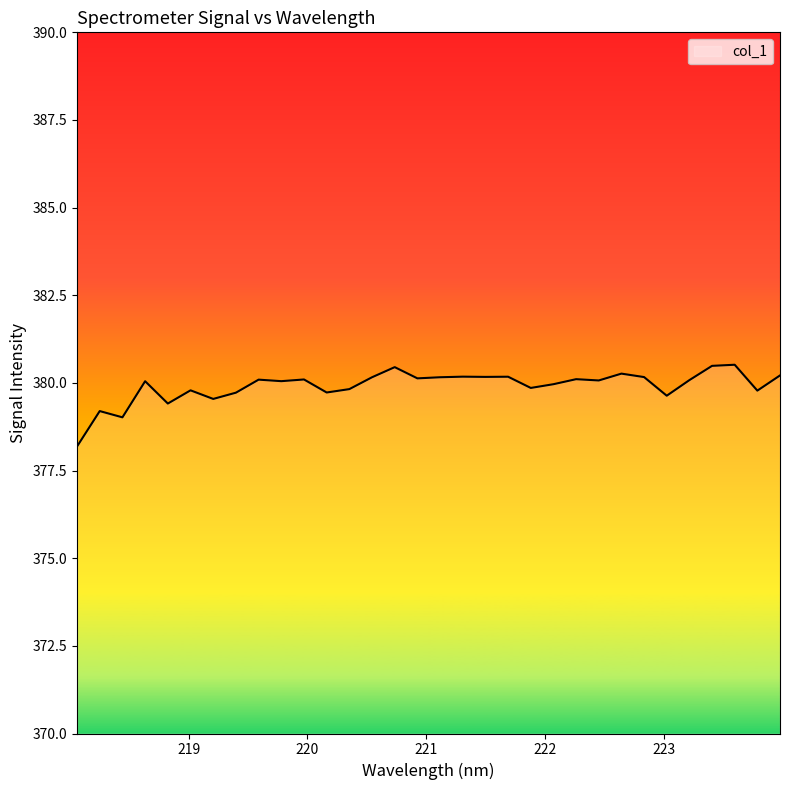

What is the difference between the maximum and minimum values?

2.3